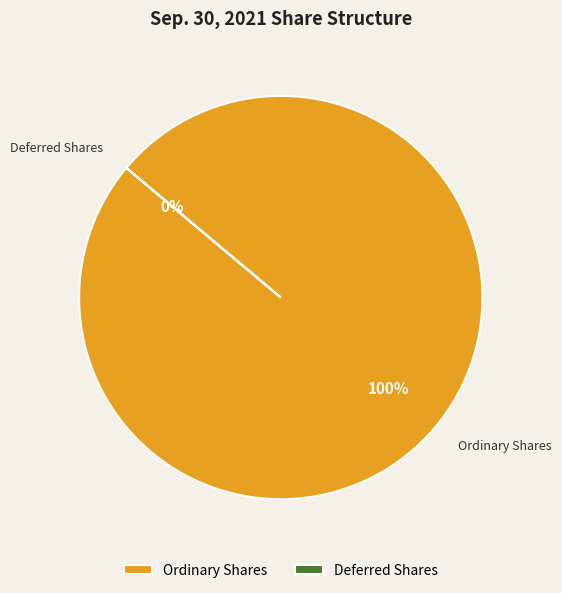

Rank the categories by value from lowest to highest.

Deferred Shares (Common stock, authorized), Ordinary Shares (Common stock, authorized)